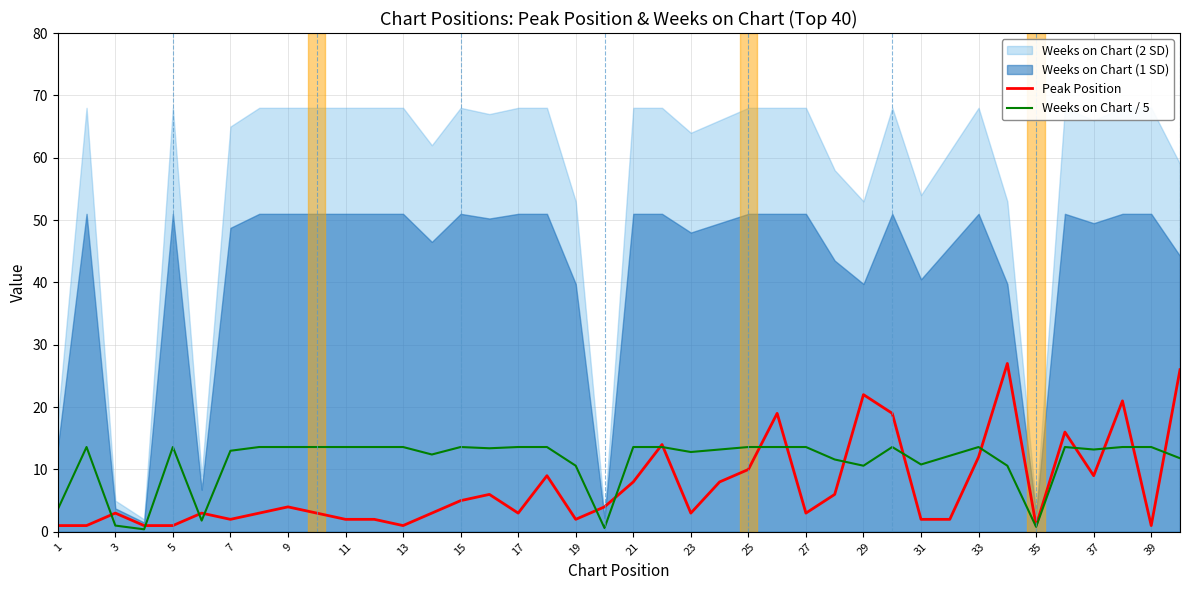

The value of Weeks on Chart / 5 at 5 is 18.8. True or false?

False